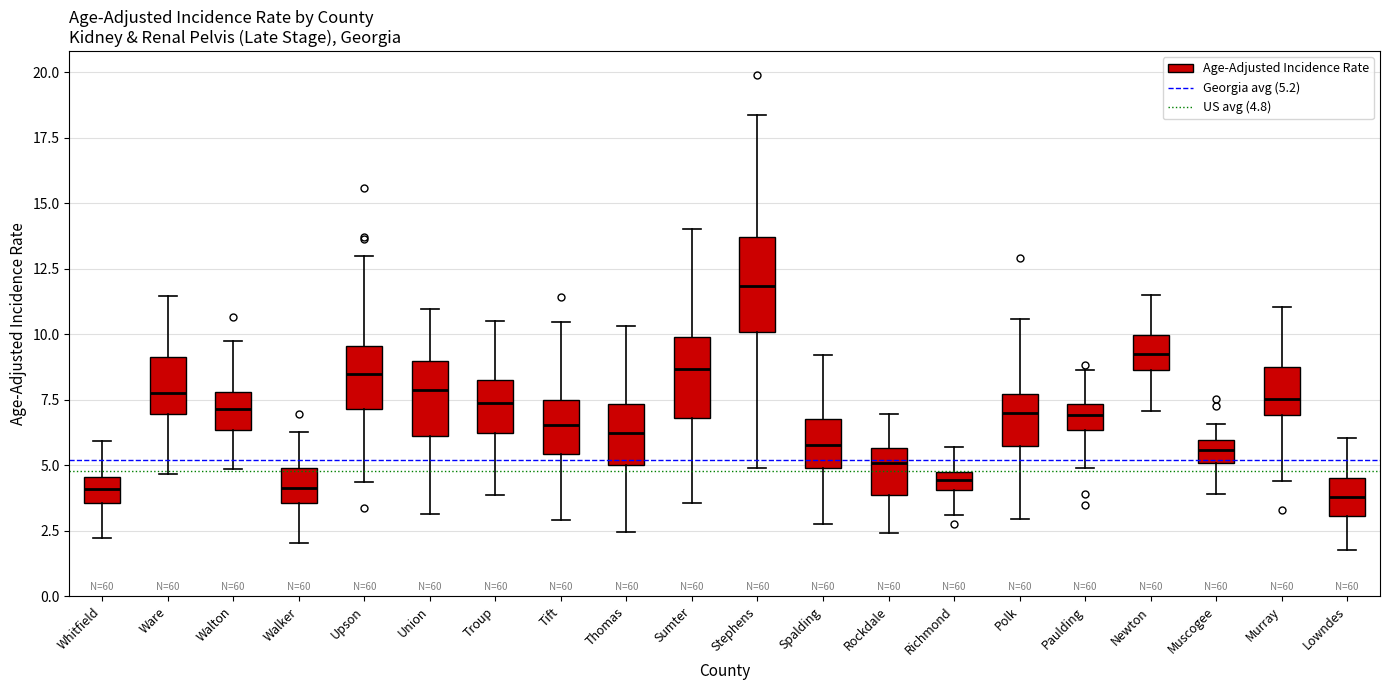

Where does the lower whisker of the box for Troup end on the y-axis? The values are not printed on the chart, so give them approximately, as read against the axis.

4.0